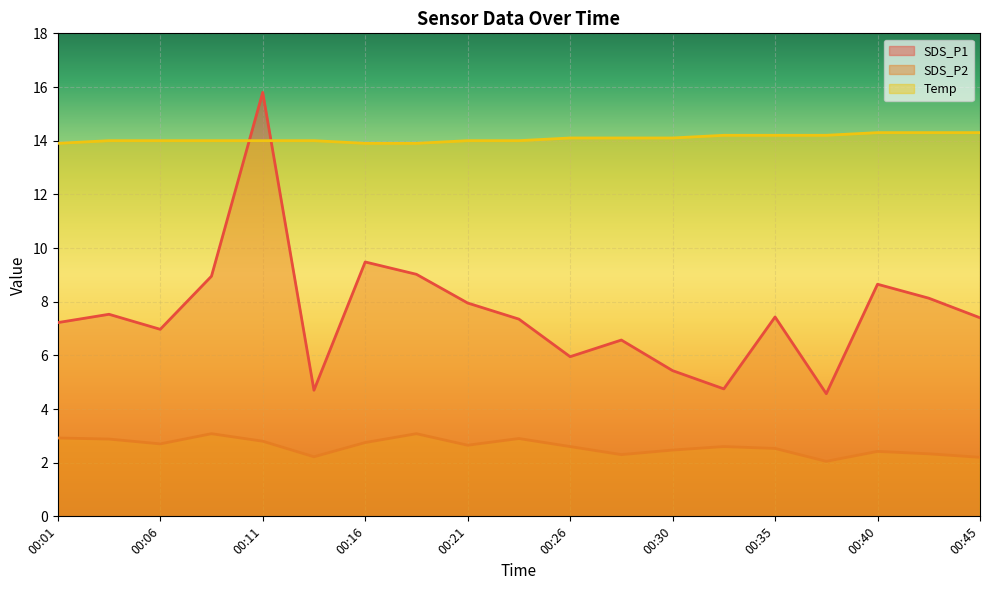

True or false: SDS_P2 and Temp intersect in this chart.

False